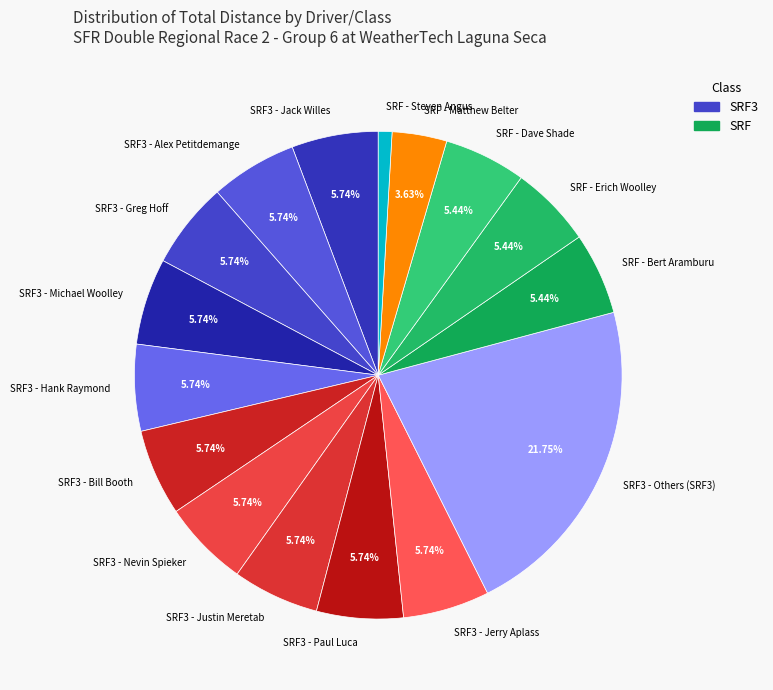

What is the ratio of the value at SRF3 - Michael Woolley to the value at SRF - Bert Aramburu?

1.1